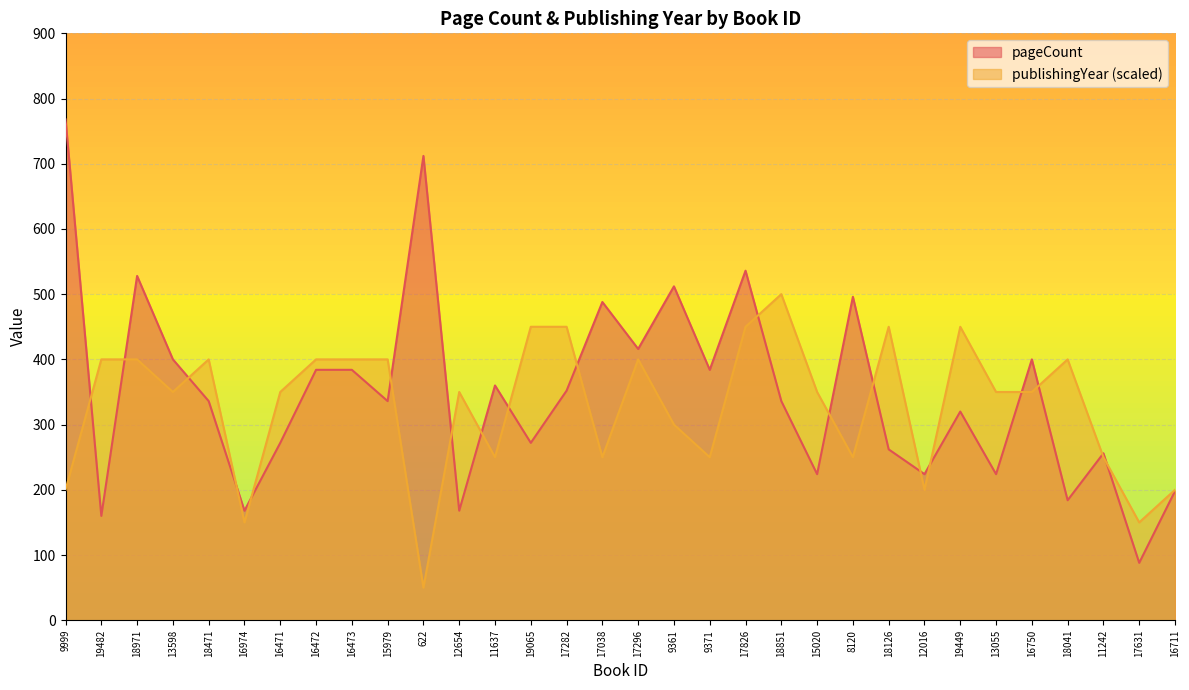

True or false: publishingYear and pageCount cross at least once.

True